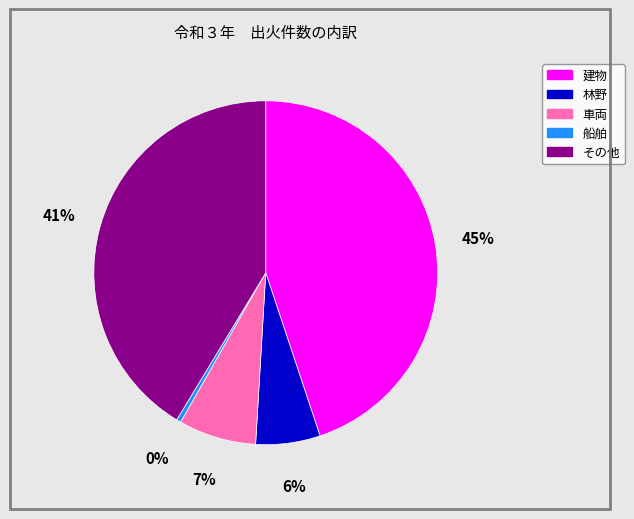

To the nearest percent, what is the difference between the 車両 and その他 slice percentages?

34%